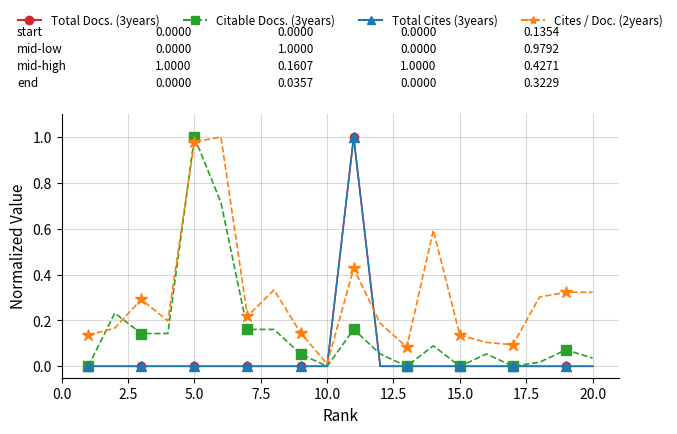

How many lines are shown in the chart?

4